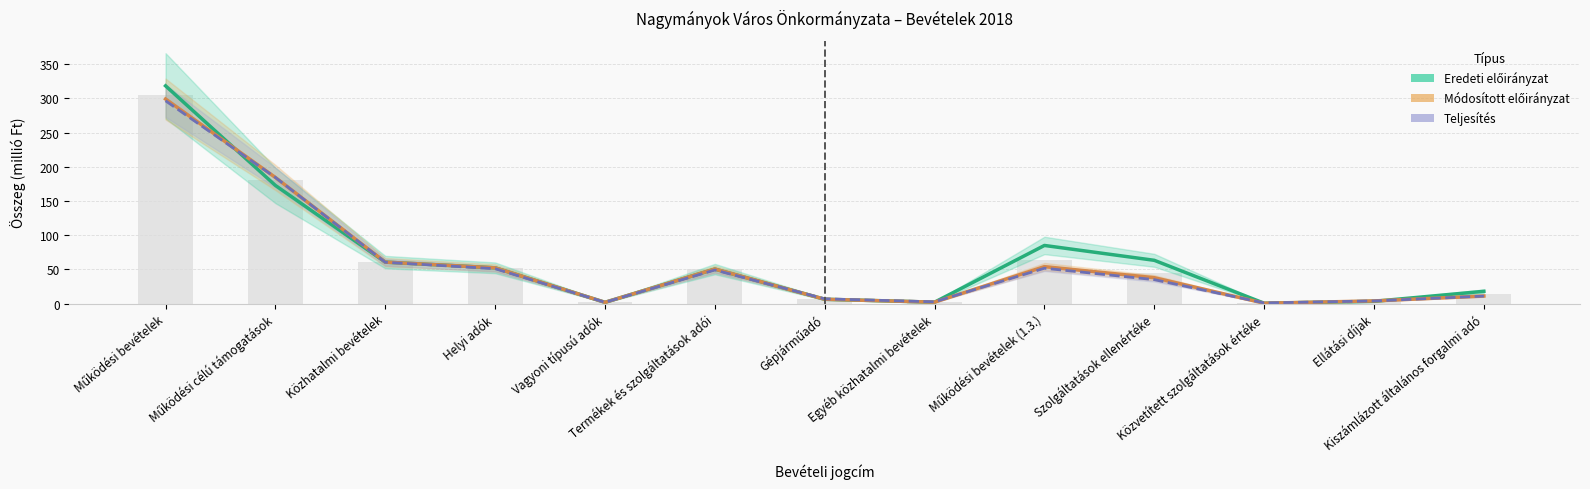

How many data points does each series have?

13